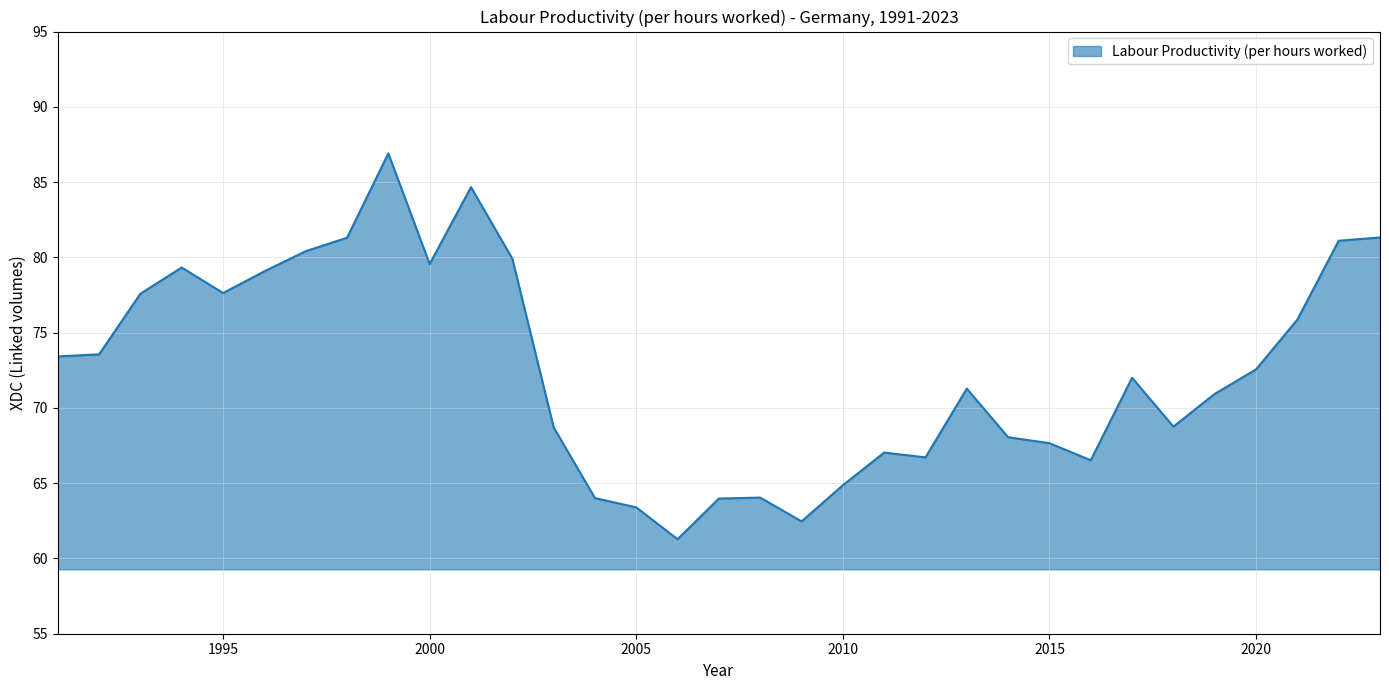

What is the greatest value displayed?

86.9